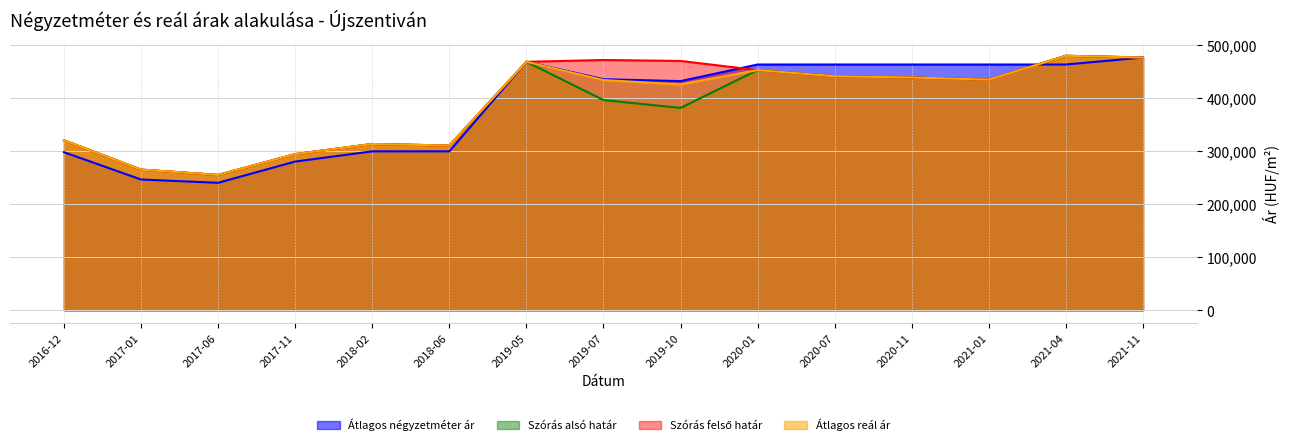

The value of Szórás felső határ at 2019-07 is 322095. True or false?

False